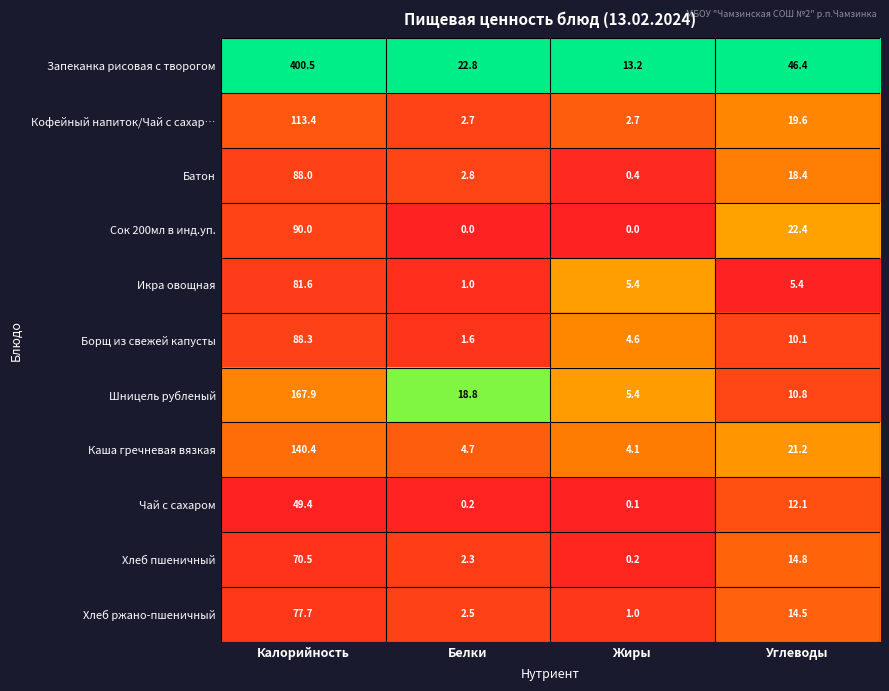

What is the total value across all series at Жиры?

37.1